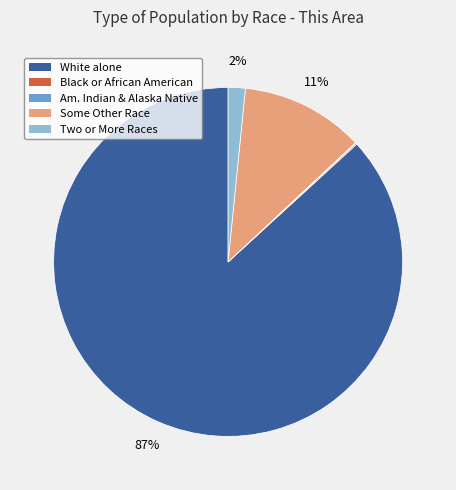

Does any single category account for the majority?

Yes